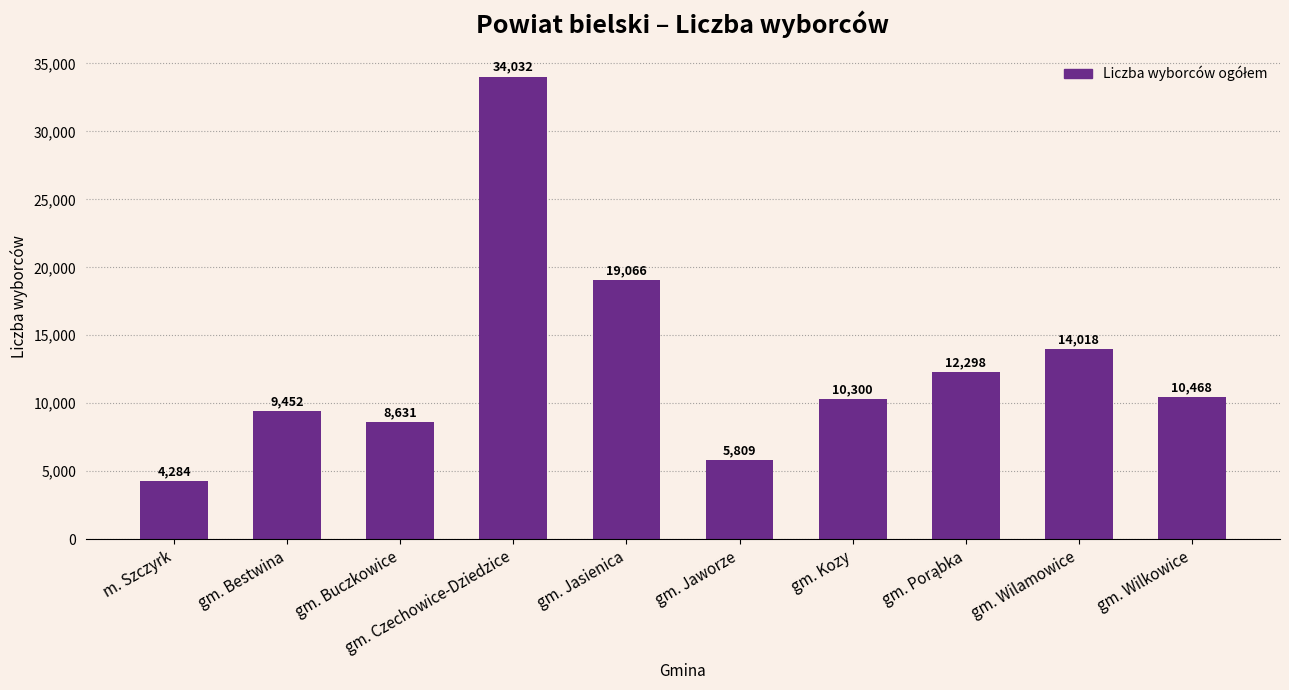

What is the difference between the second highest and second lowest values?

13257